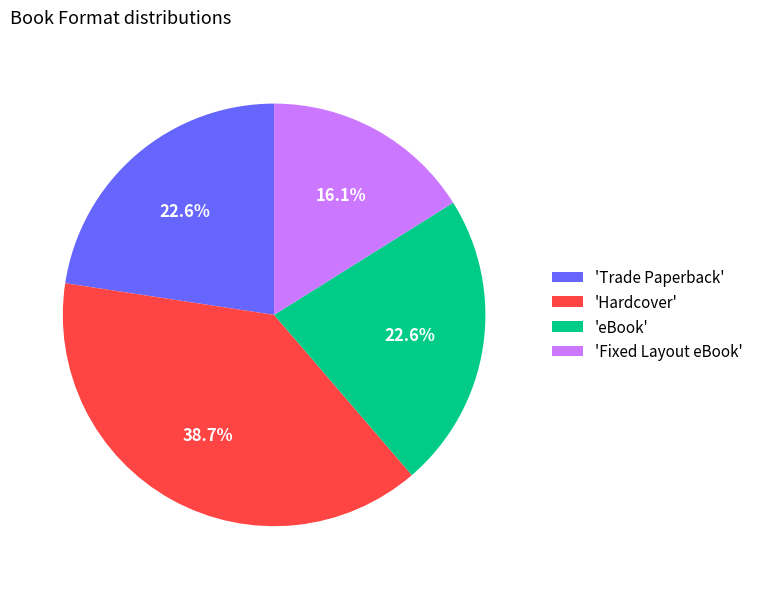

Is the sum of 'Hardcover' and 'eBook' greater than half?

Yes